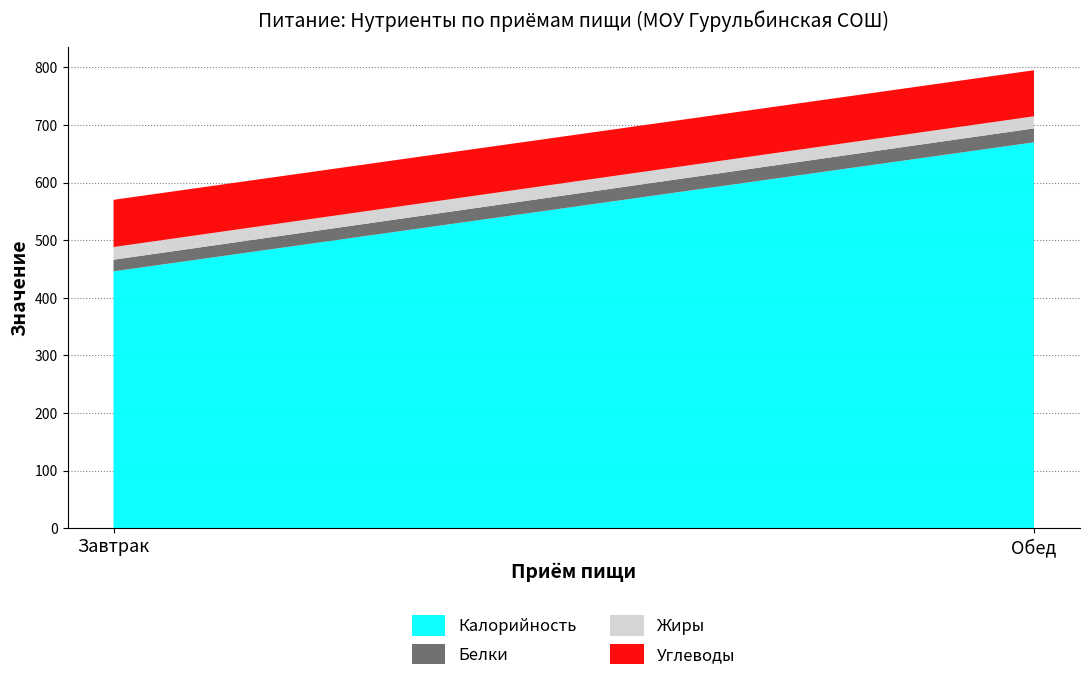

Reading left to right, list all the values displayed in this chart.

Калорийность: 446.0	670.0
Белки: 20.2	24.2
Жиры: 22.0	21.0
Углеводы: 82.0	80.0